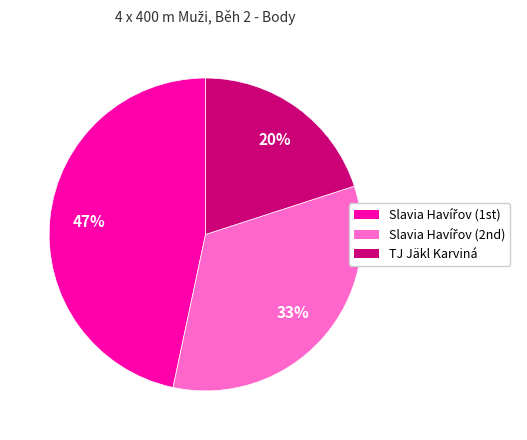

Is there any slice that represents more than half of the pie?

No